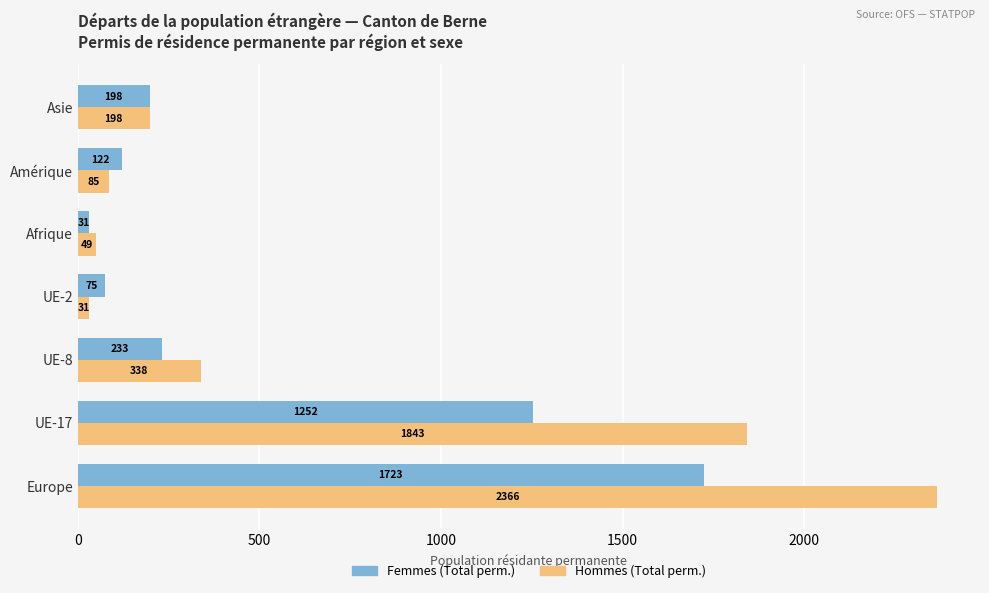

What value does the Hommes (Total perm.) series have at Afrique?

49